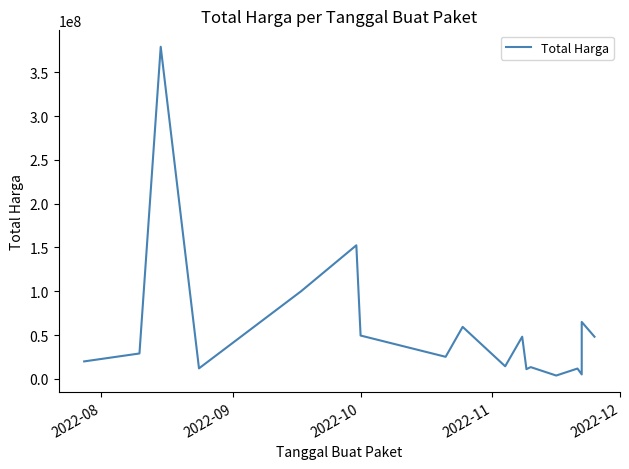

How many interior local peaks (higher than both neighbors) does the data have?

7